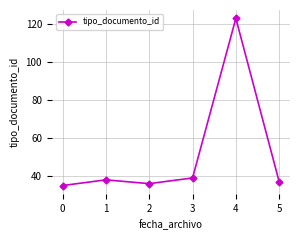

True or false: the data shows 59 at 5.

False